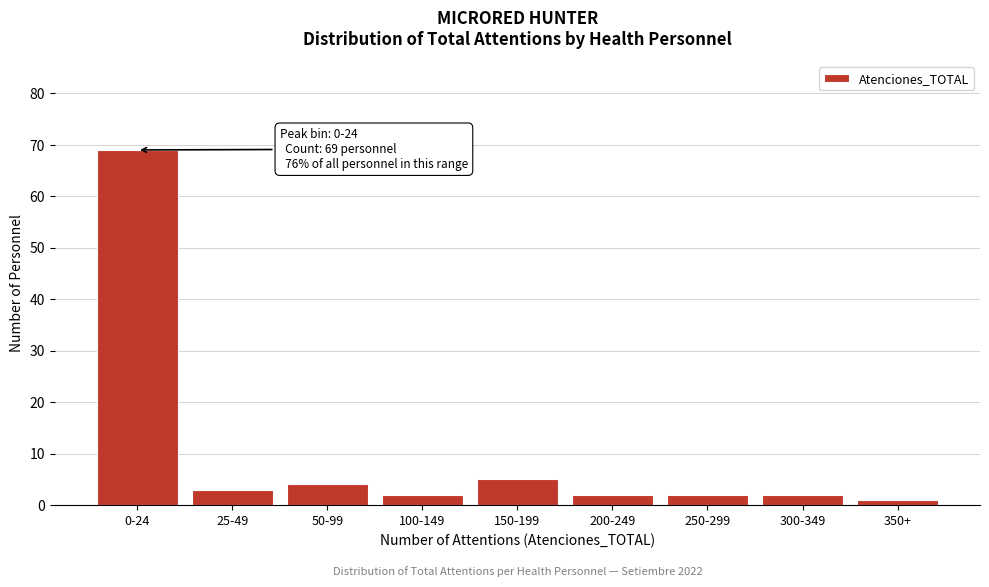

Reading left to right, extract all data points from this chart.

69	3	4	2	5	2	2	2	1